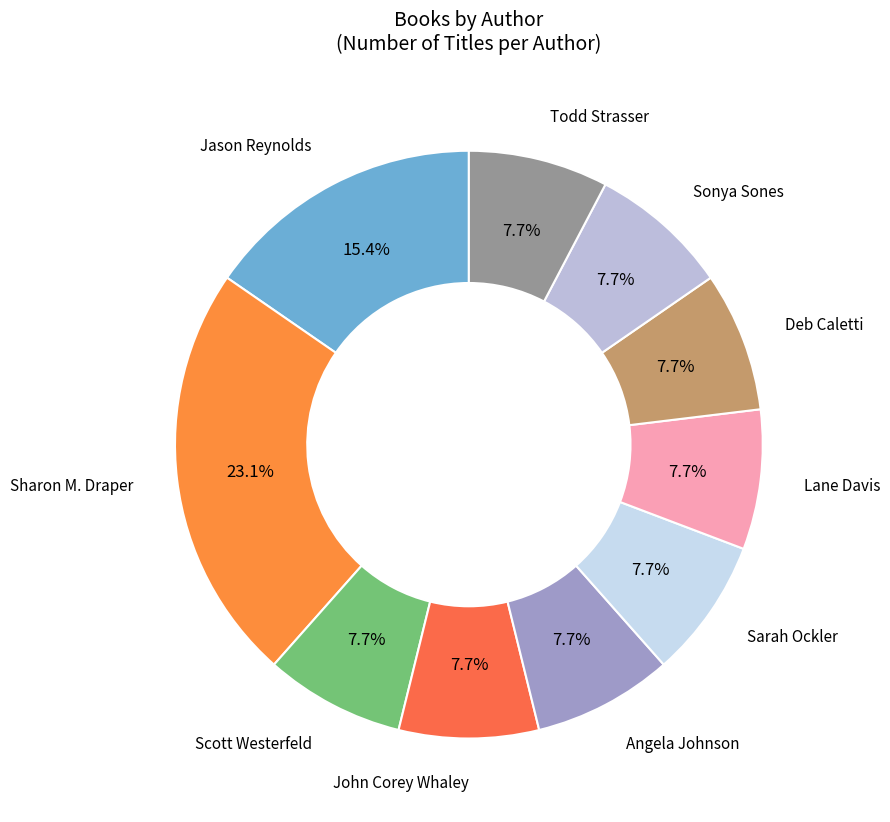

How many segments does this pie chart have?

10